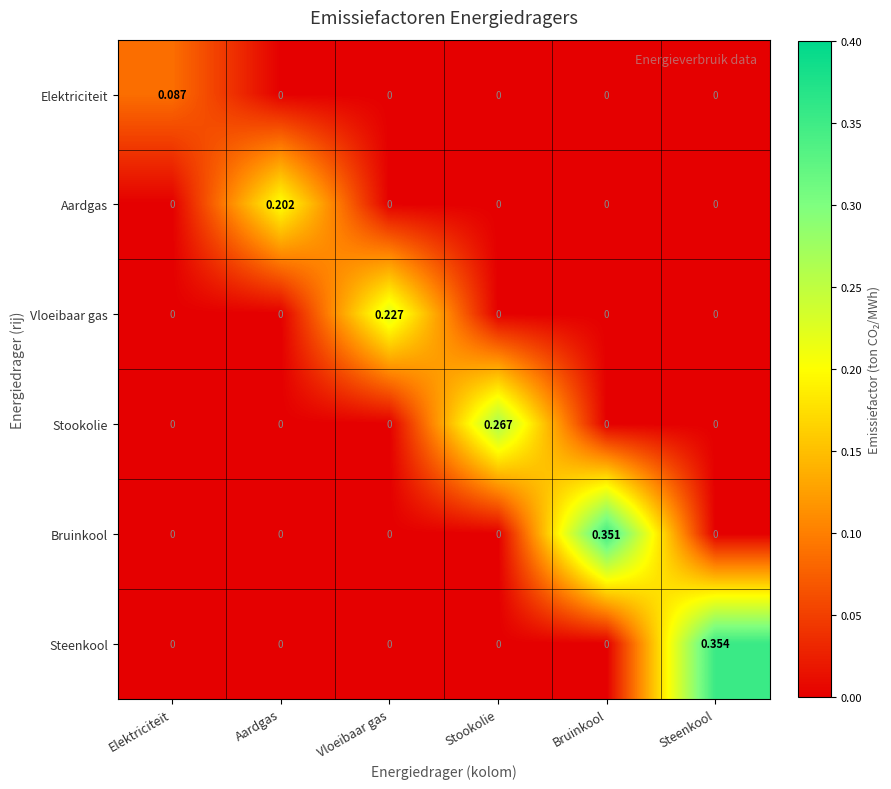

How many distinct data groups are displayed?

6